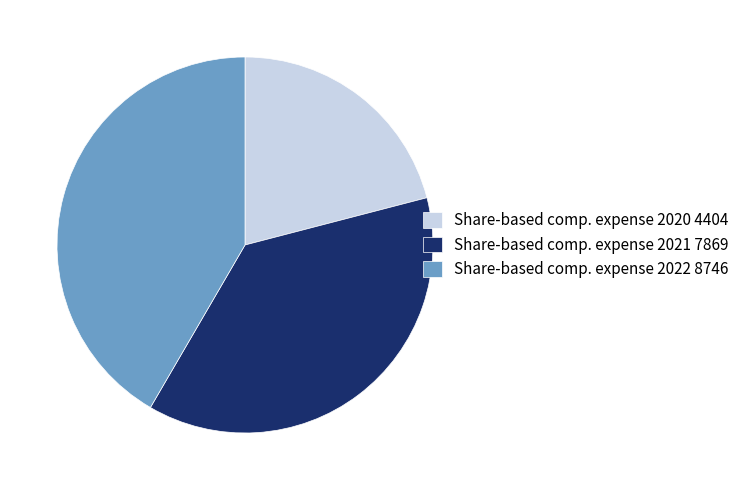

Rank the categories by value from lowest to highest.

Share-based comp. expense 2020 4404, Share-based comp. expense 2021 7869, Share-based comp. expense 2022 8746